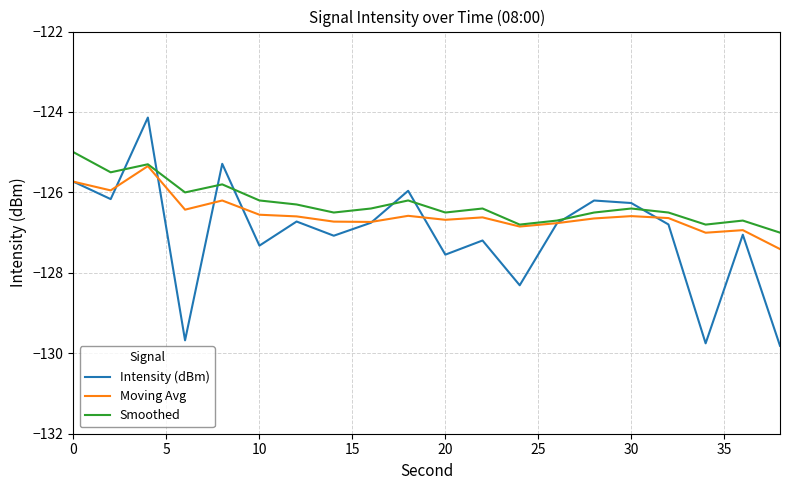

Which series has the largest range (max minus min)?

Intensity (dBm)